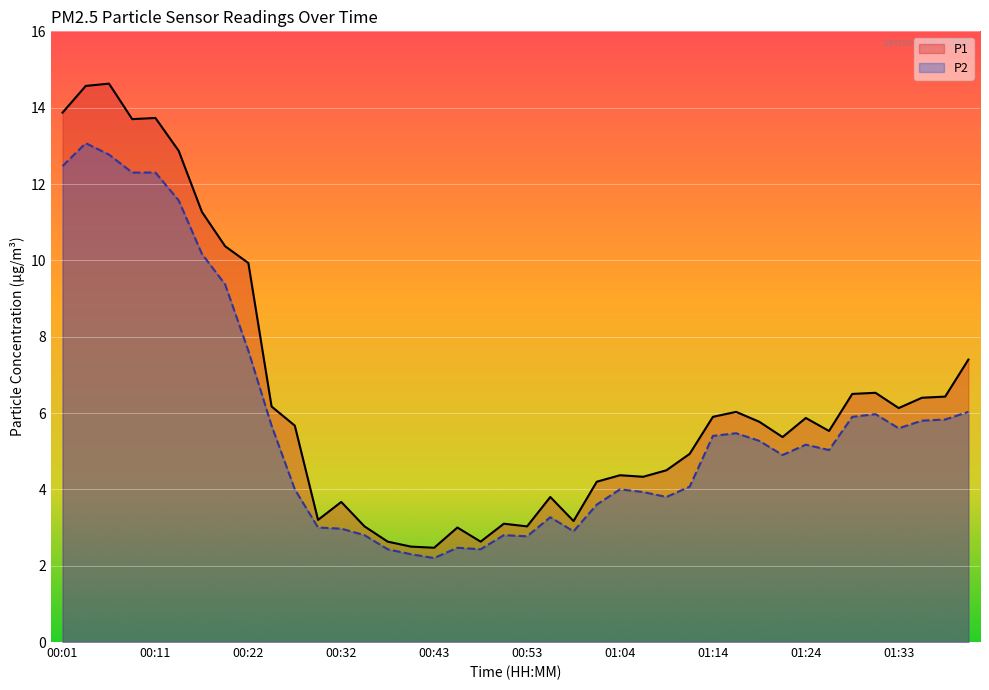

At which label is P1 closest to 8?

01:41